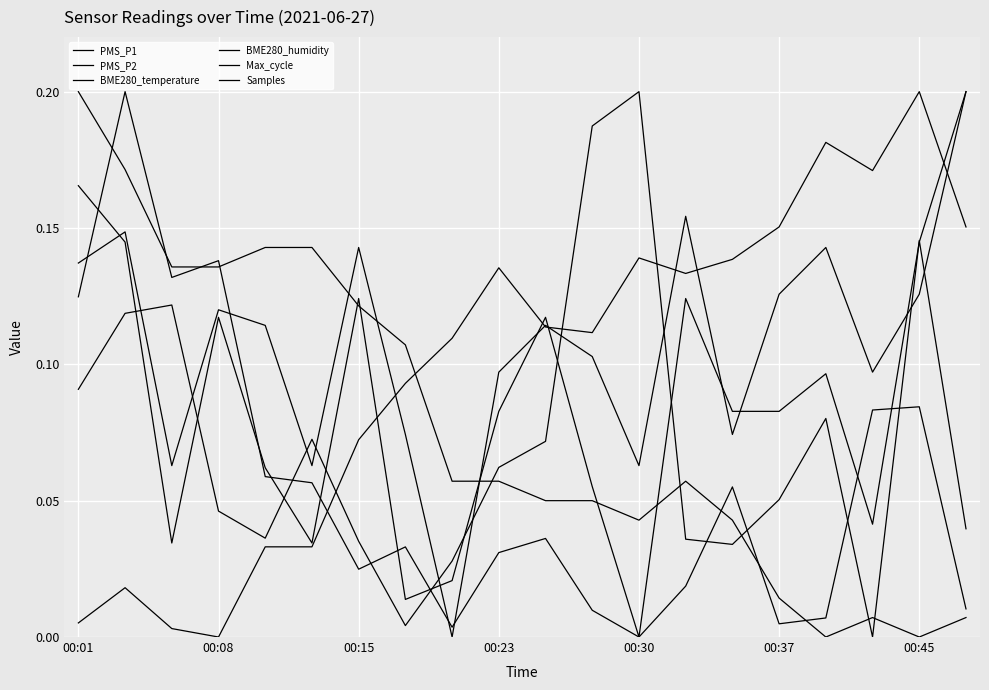

Which category has the lowest value in the PMS_P2 series?

8